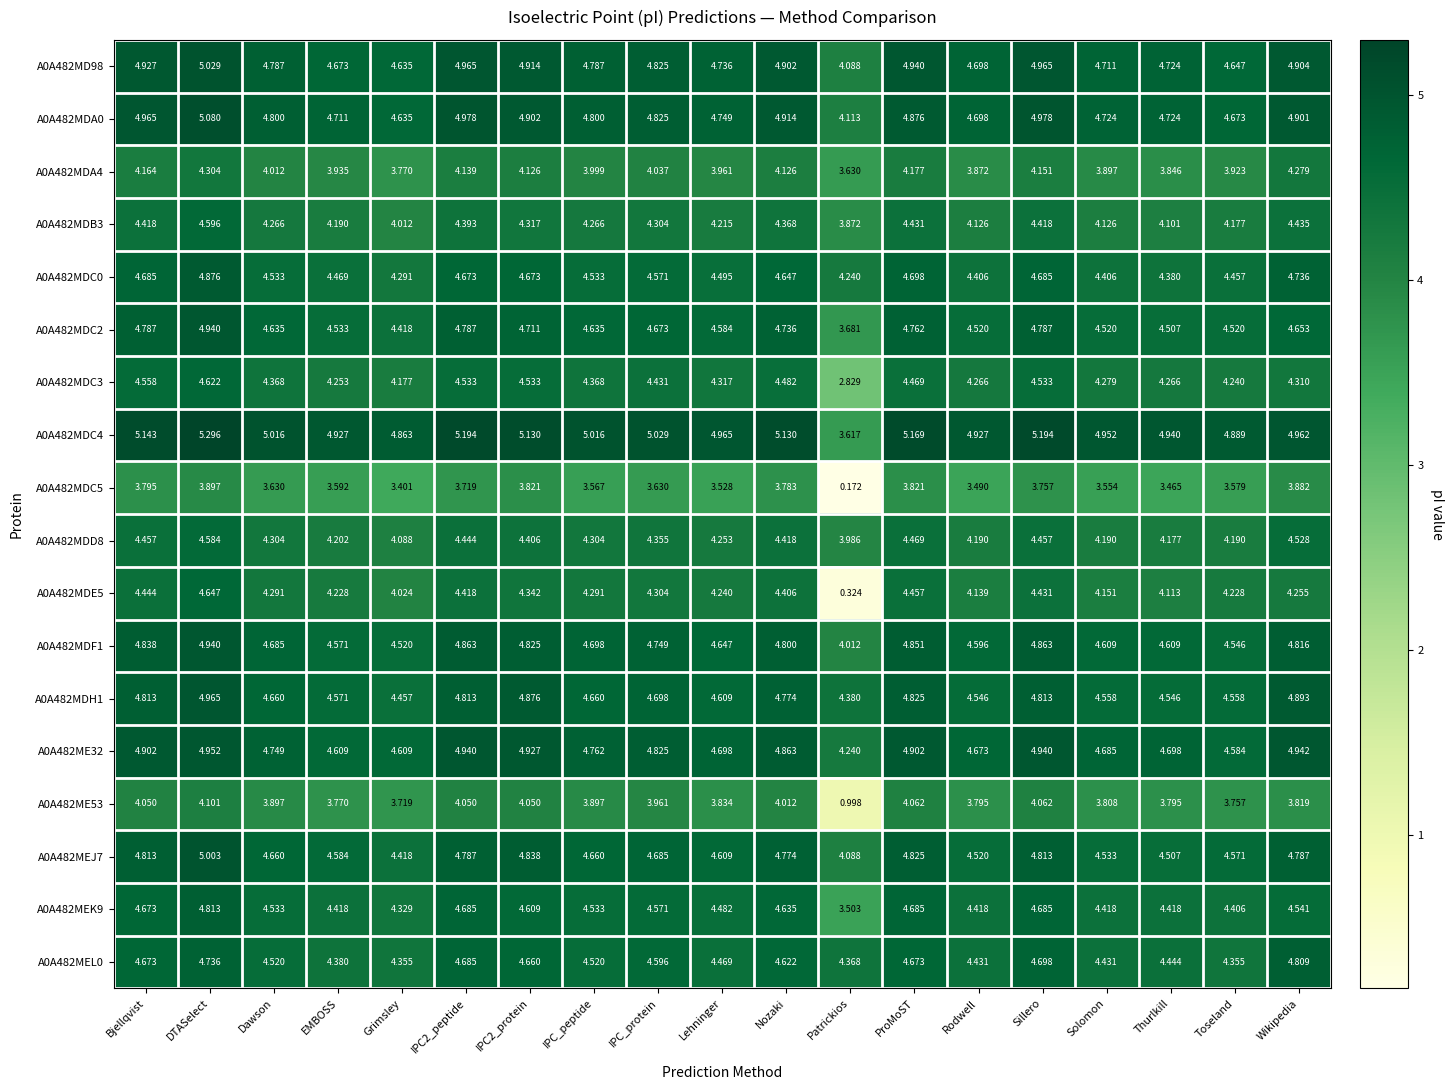

Is the value of A0A482MDD8 at Wikipedia greater than the value of A0A482MDC4 at Wikipedia?

No